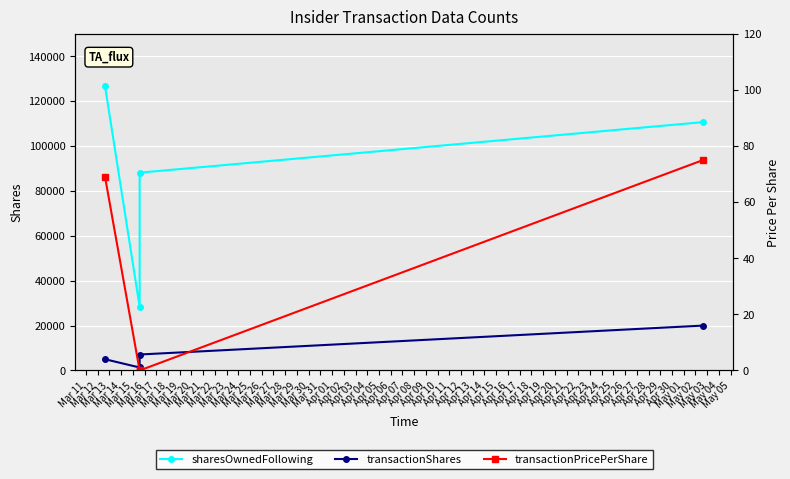

How many series are shown in this chart?

3